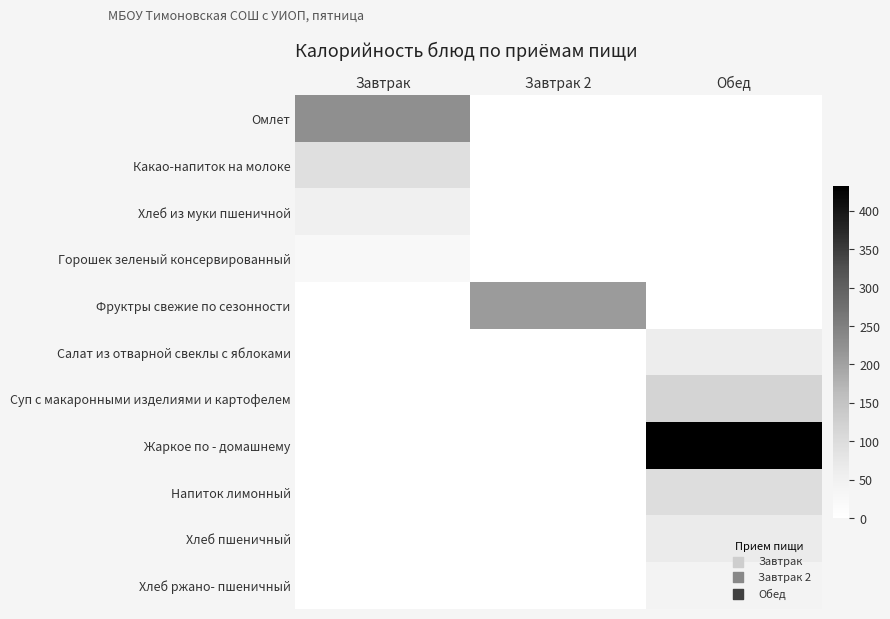

Which series has the largest range (max minus min)?

Жаркое по - домашнему